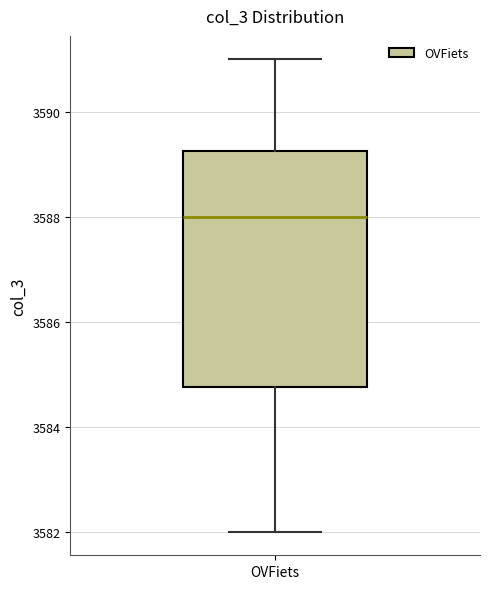

Read this box plot against the y-axis: the position of the median line, the range covered by the box, and the ends of both whiskers. The values are not printed on the chart, so give them approximately, as read against the axis.

median 3588.0, box 3584.8 to 3589.2, whiskers 3582.0 to 3591.0